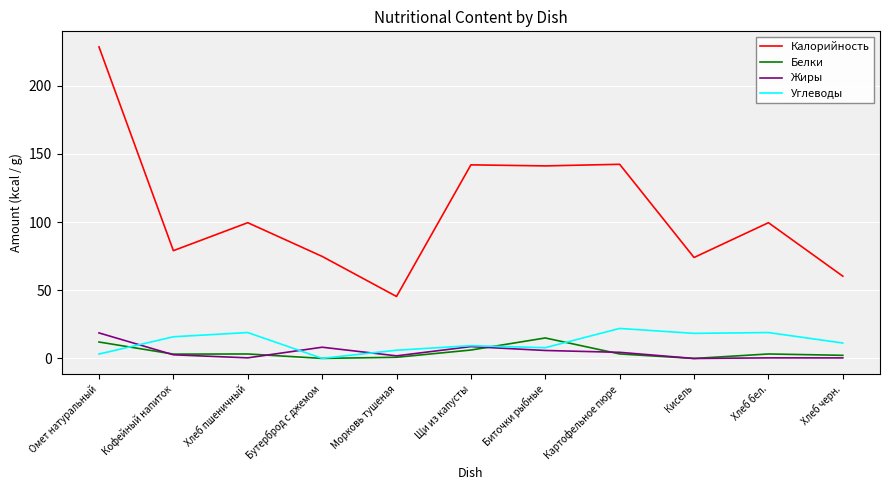

Which series has the largest total across all categories?

Калорийность